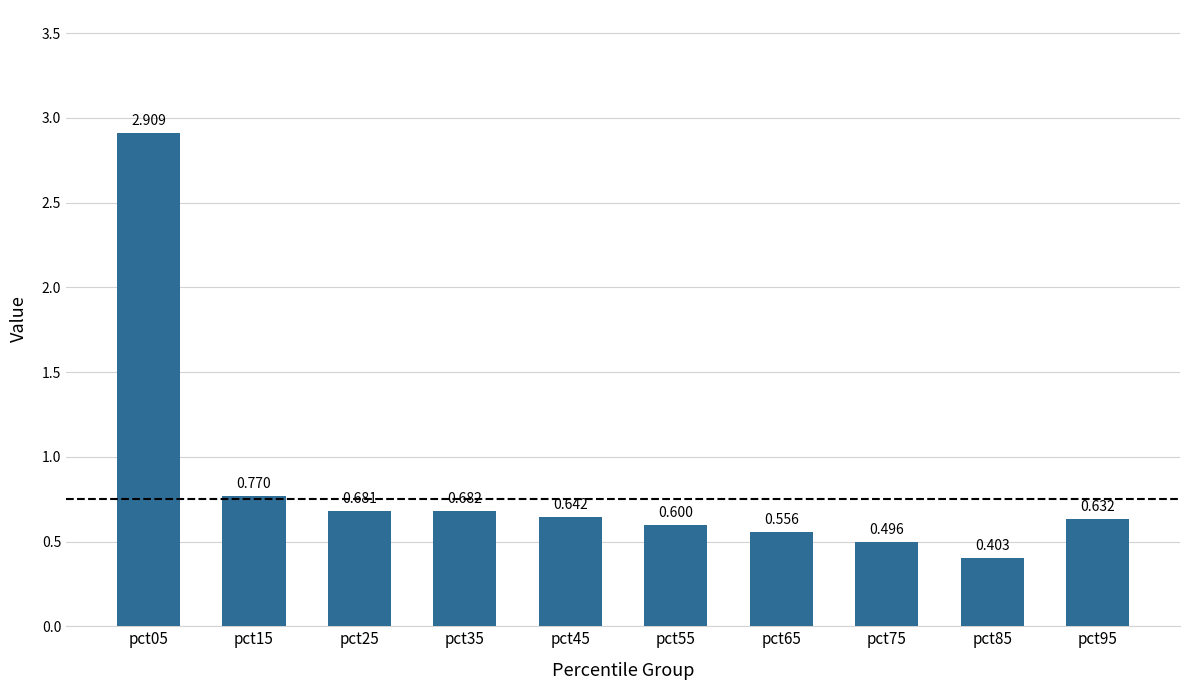

True or false: the data shows 1.0 at pct15.

False